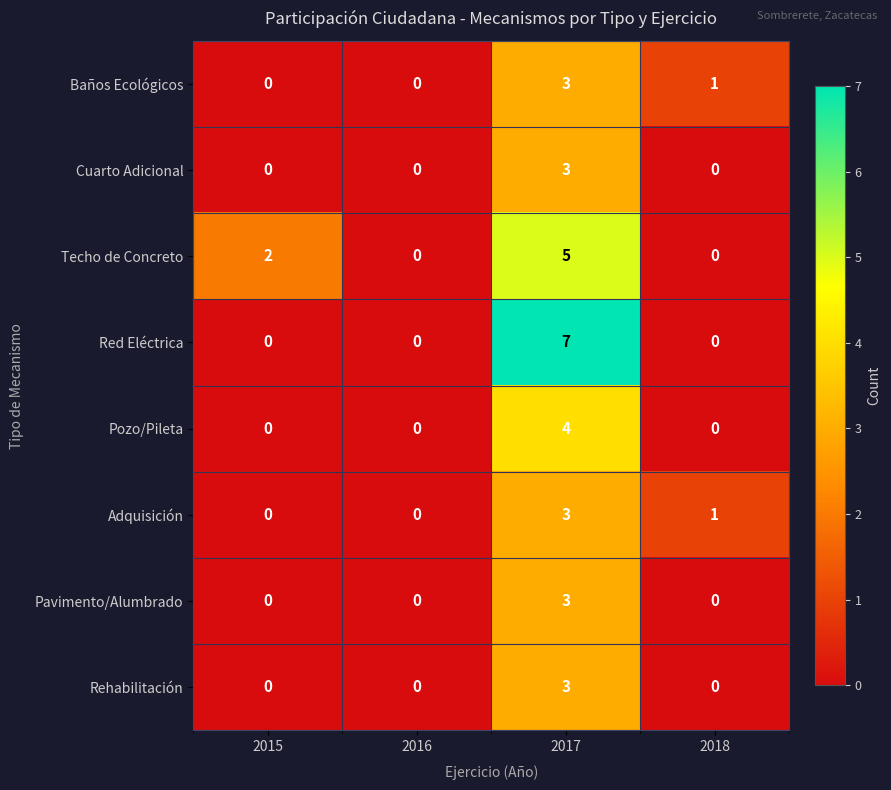

What is the maximum value for Cuarto Adicional?

3